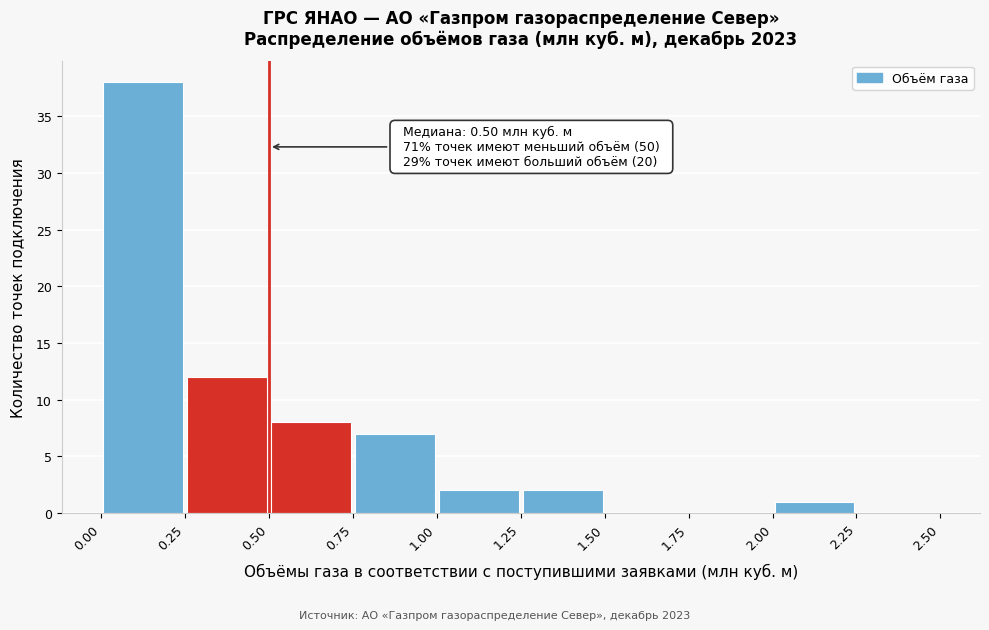

Which range on the x-axis has the tallest bar?

0.00 to 0.25